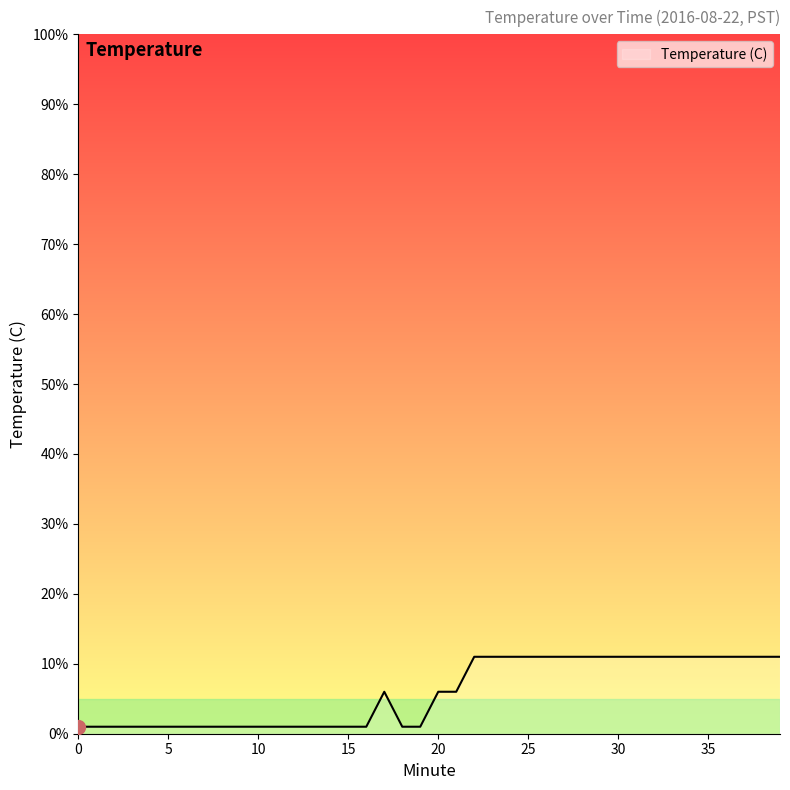

What is the maximum value shown in the chart?

11